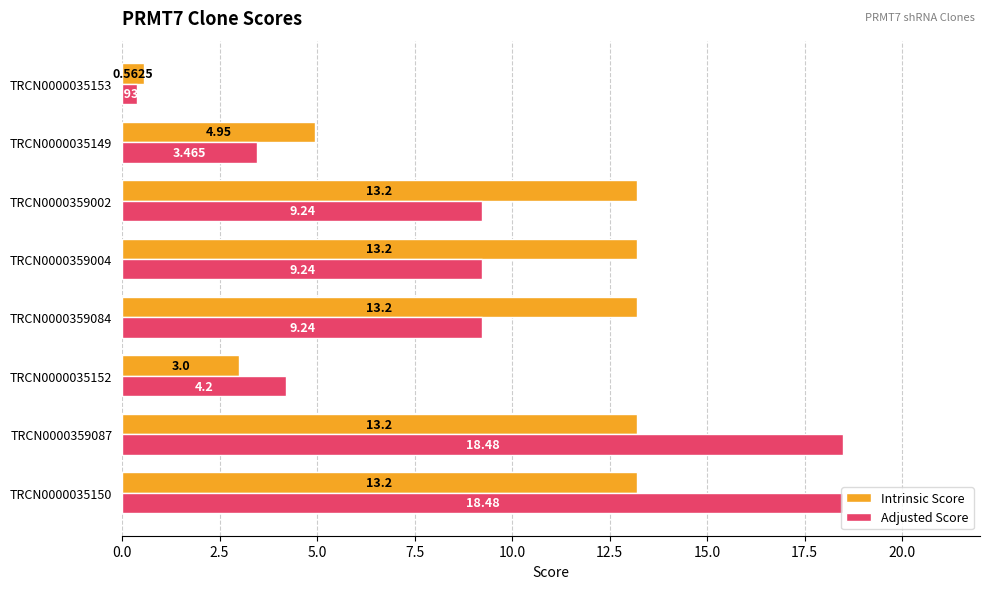

How many values in the Adjusted Score series are below 9?

3